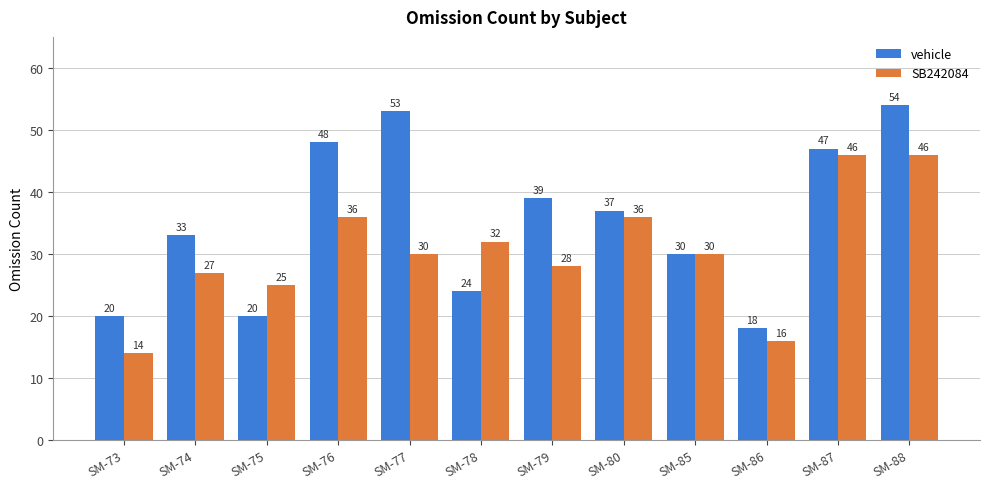

Where does the vehicle series first go above 37?

SM-76